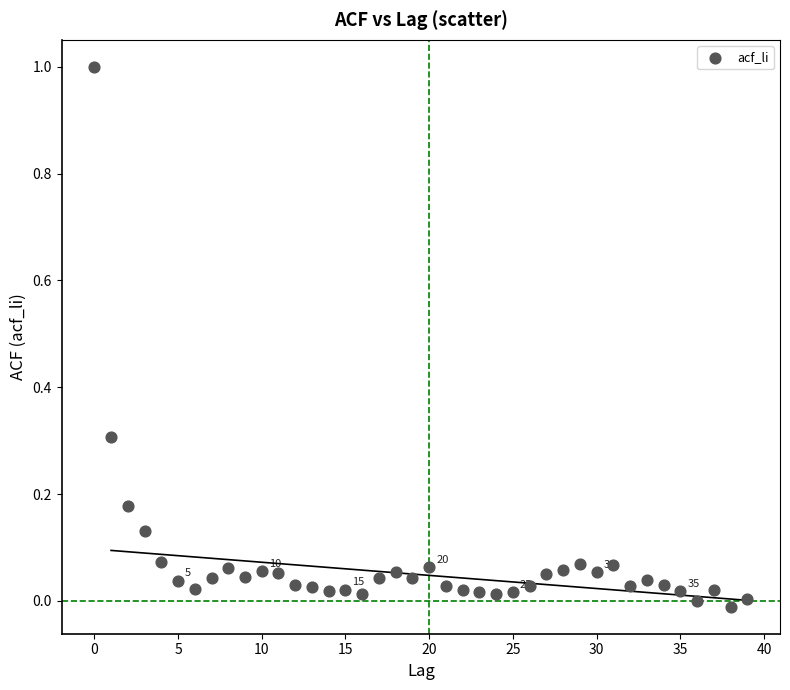

How many points are shown in the scatter plot?

40